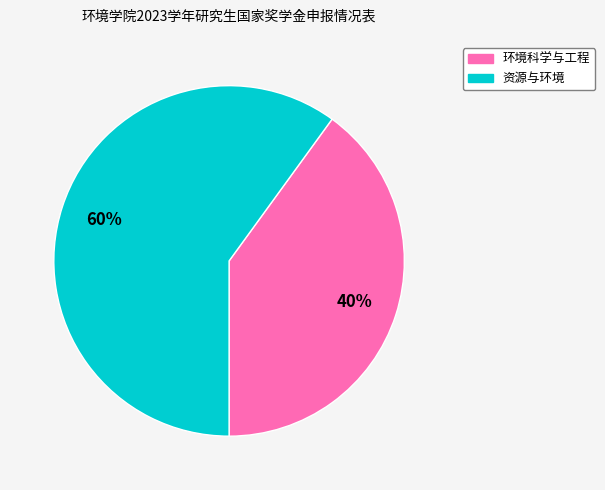

What is the smallest slice in the pie chart?

环境科学与工程